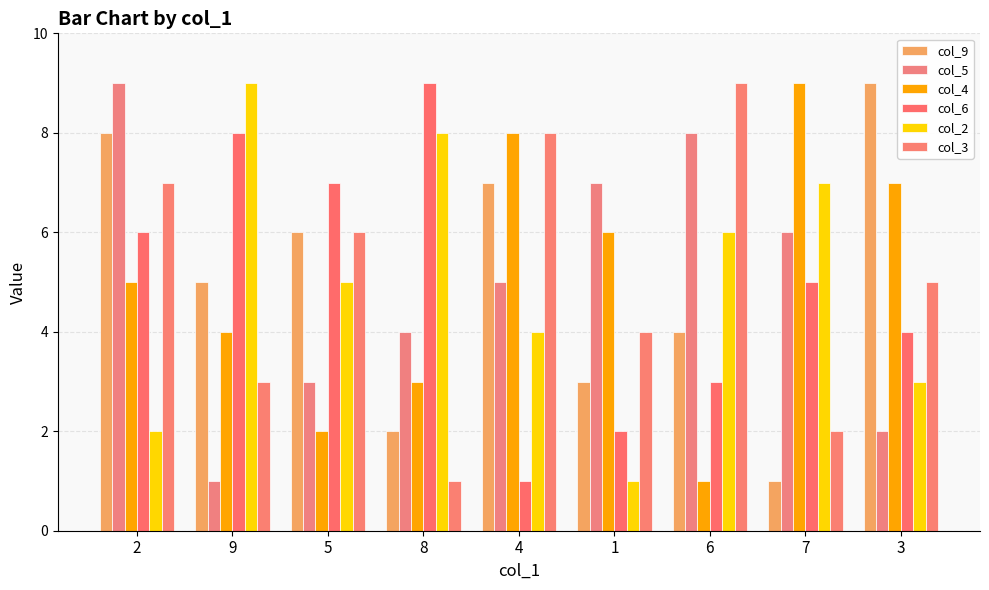

Which series has the widest spread of values?

col_9